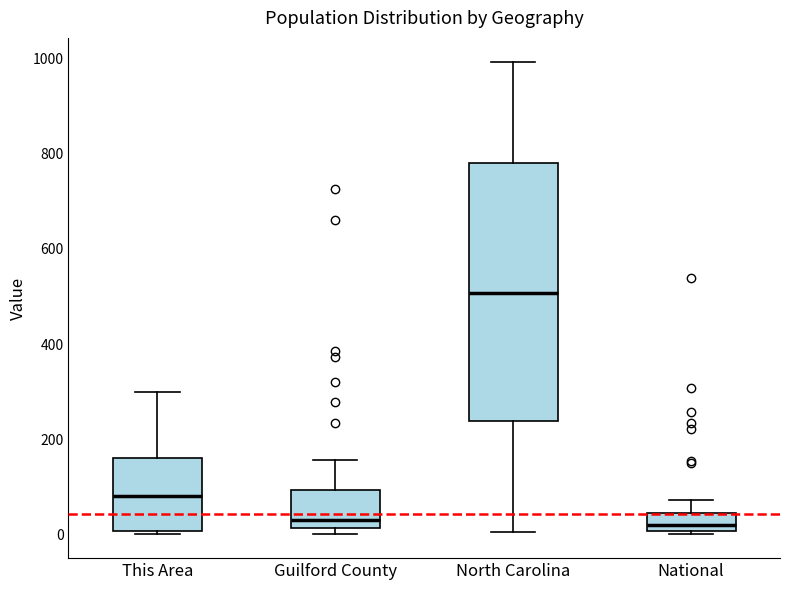

Reading left to right, read every box against the y-axis: the position of its median line, the range the box covers, and the ends of its whiskers. The values are not printed on the chart, so give them approximately, as read against the axis.

This Area: median 80, box 0 to 160, whiskers 0 (just below the box's lower edge) to 300
Guilford County: median 40, box 20 to 100, whiskers 0 to 160
North Carolina: median 500, box 240 to 780, whiskers 0 to 1000
National: median 20, box 0 to 40, whiskers 0 (just below the box's lower edge) to 80